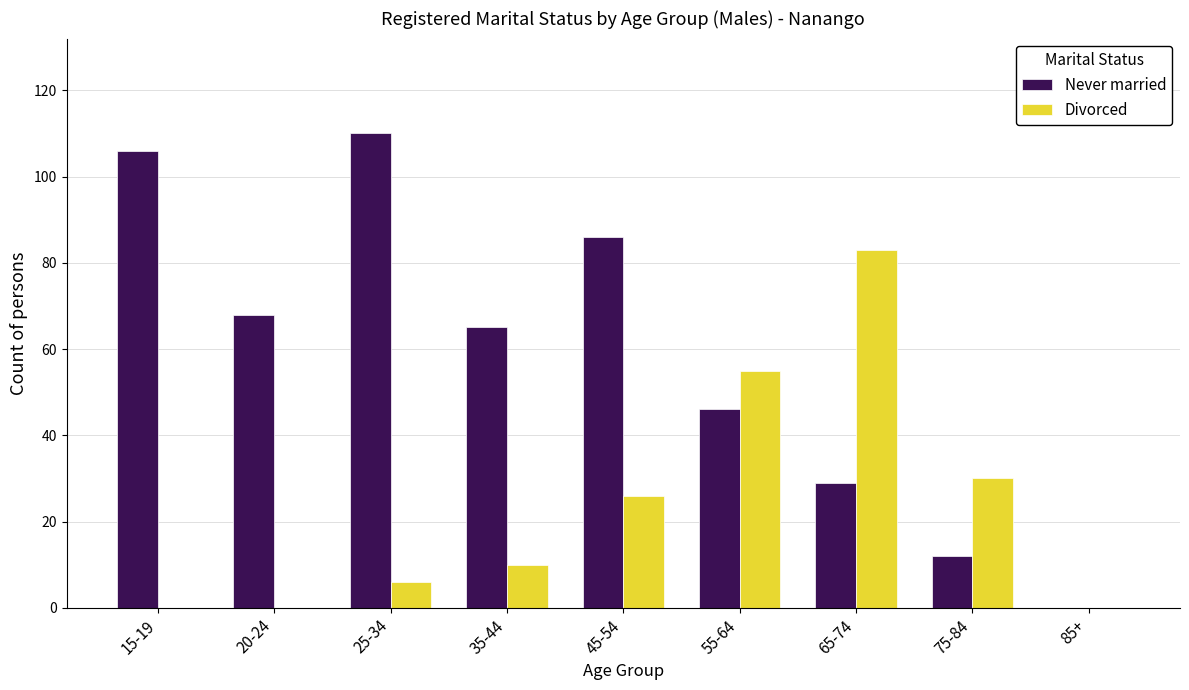

How many groups of bars are there?

9